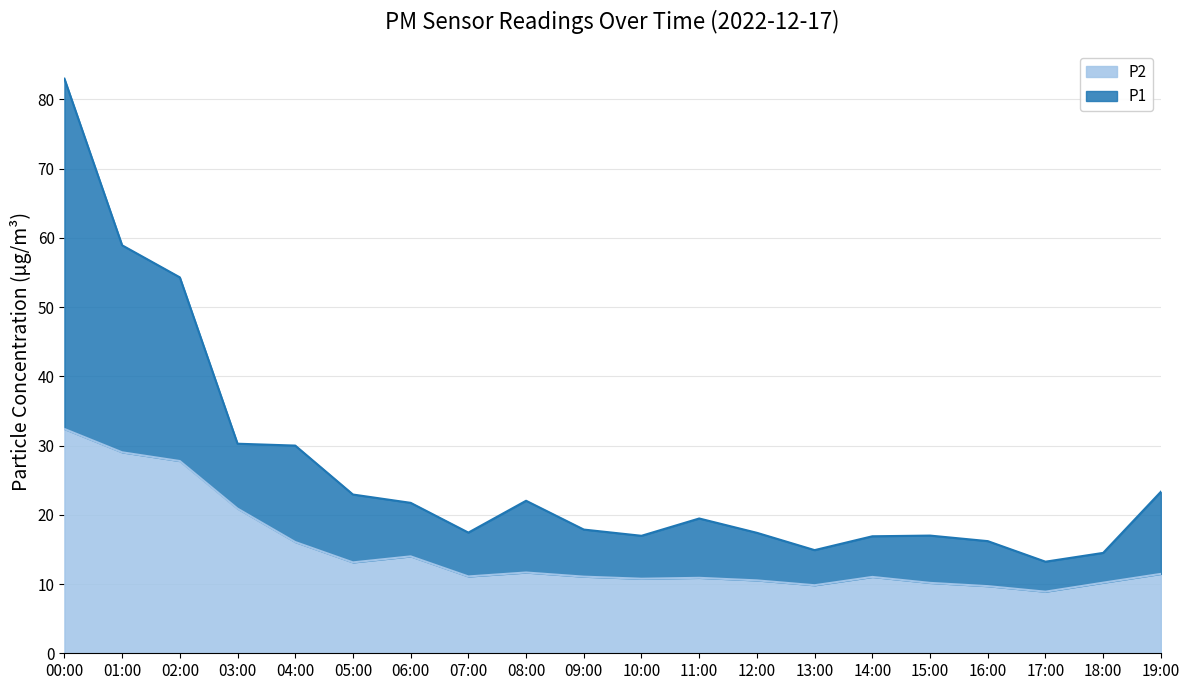

Between 08:00 and 19:00, which is larger?

19:00